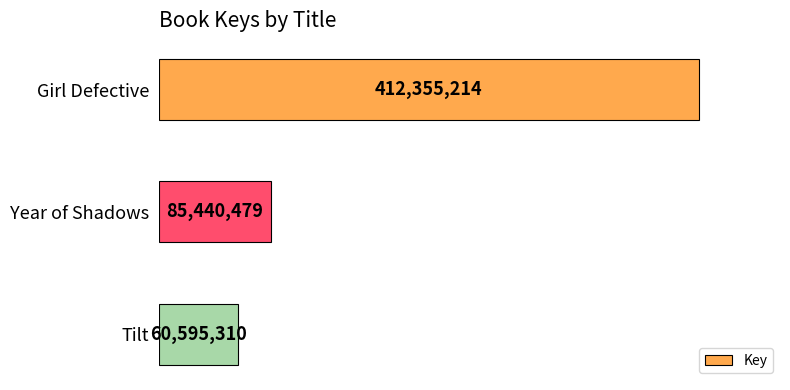

What is the change in value from Year of Shadows to Tilt?

-24845169